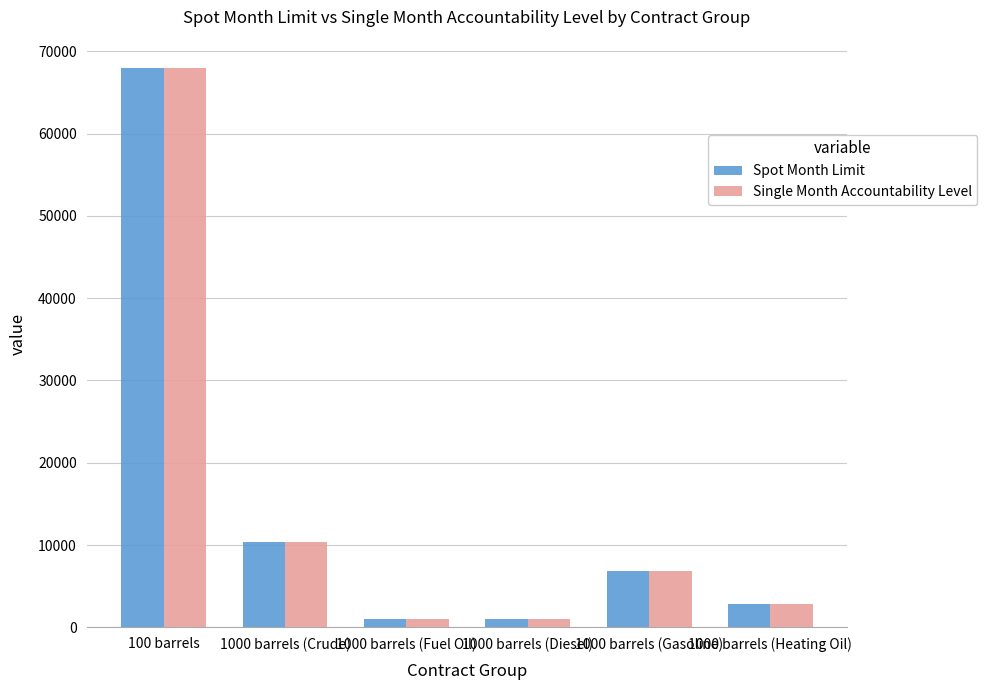

Reading left to right, extract all data points from this chart.

Spot Month Limit: 68000	10400	1000	1000	6800	2900
Single Month Accountability Level: 68000	10400	1000	1000	6800	2900